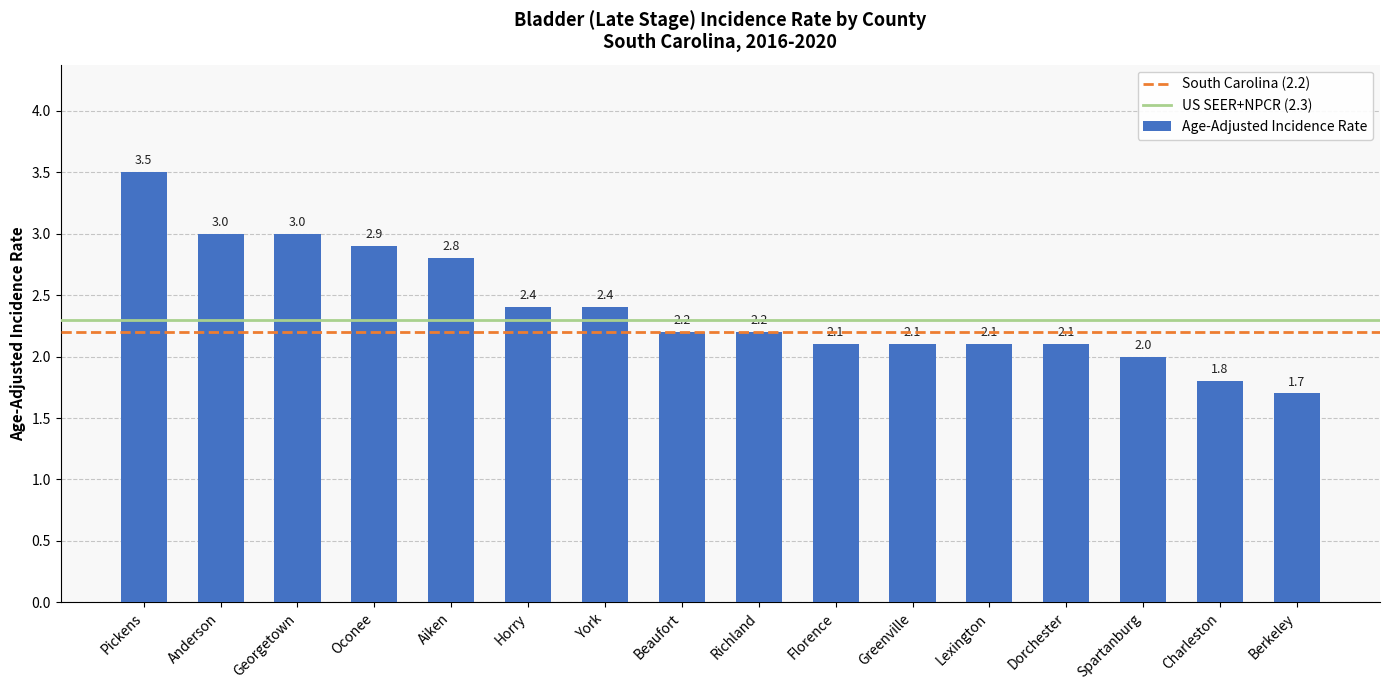

Where is the data nearest to the value 2?

Spartanburg